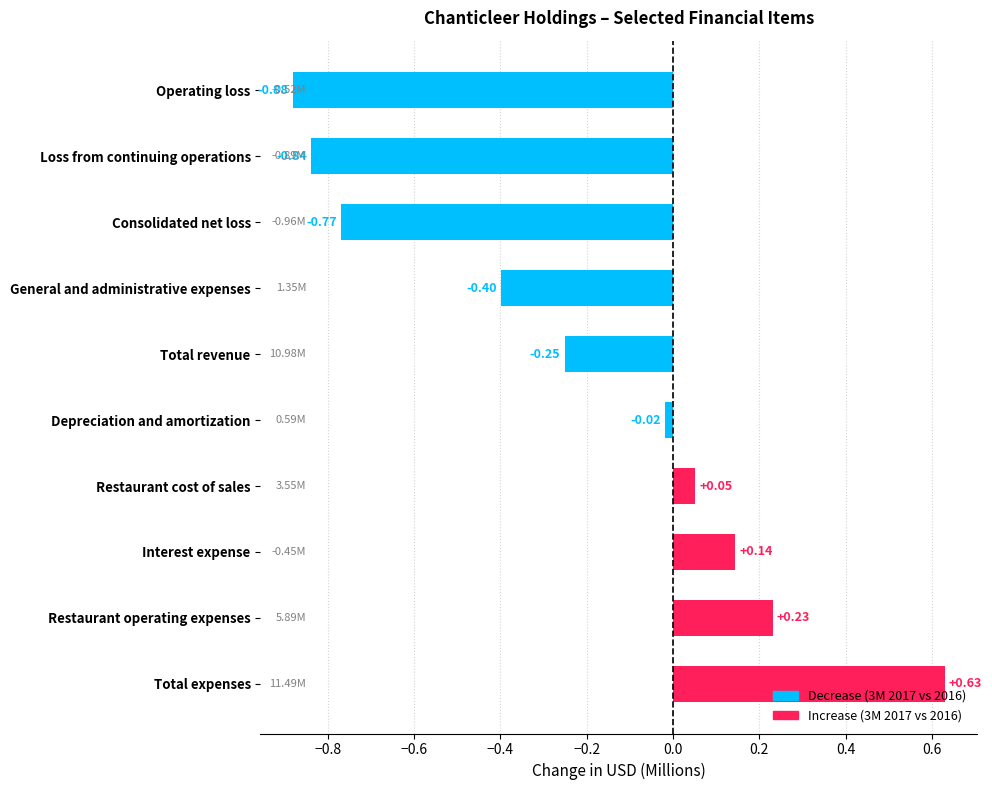

List the labels in order of value, smallest first.

Operating loss, Loss from continuing operations, Consolidated net loss, General and administrative expenses, Total revenue, Depreciation and amortization, Restaurant cost of sales, Interest expense, Restaurant operating expenses, Total expenses